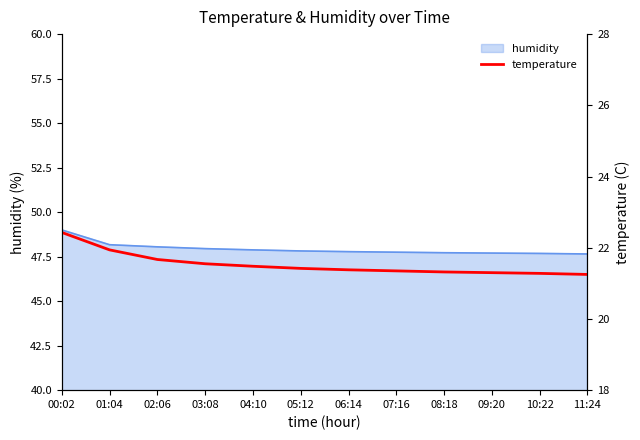

True or false: the data shows 21.3 at 08:18.

True